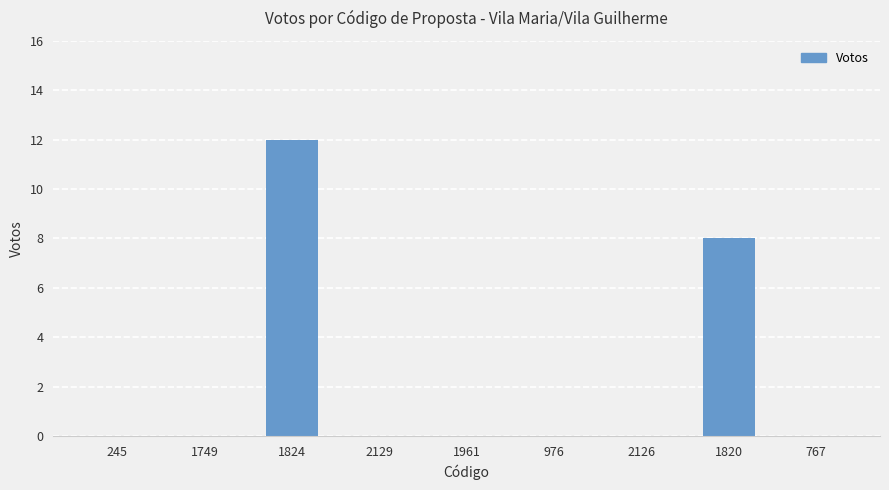

Reading left to right, extract all data points from this chart.

0	0	12	0	0	0	0	8	0